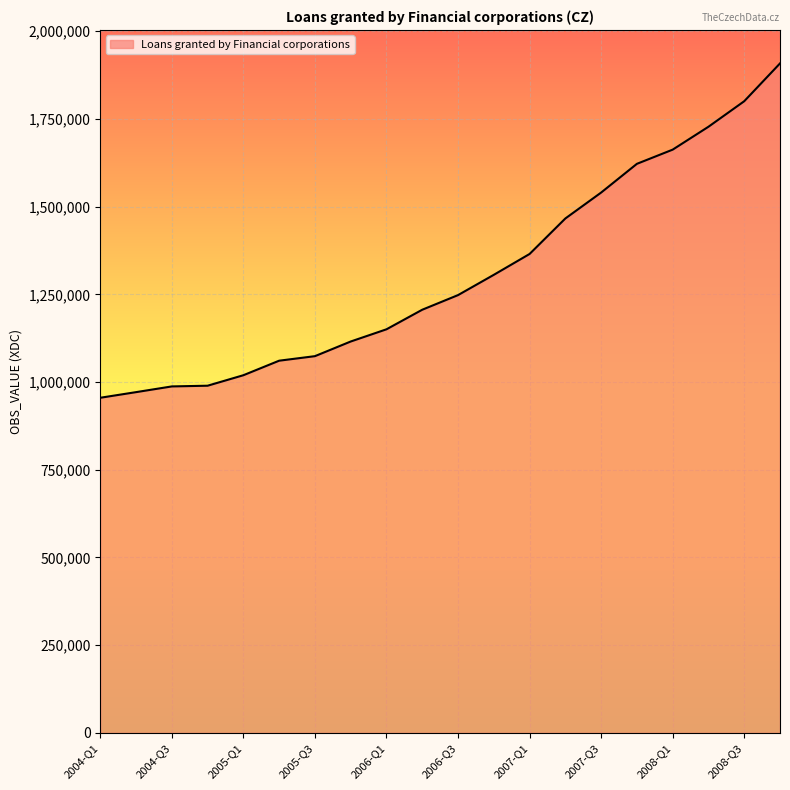

What is the difference between the maximum and minimum values?

953013